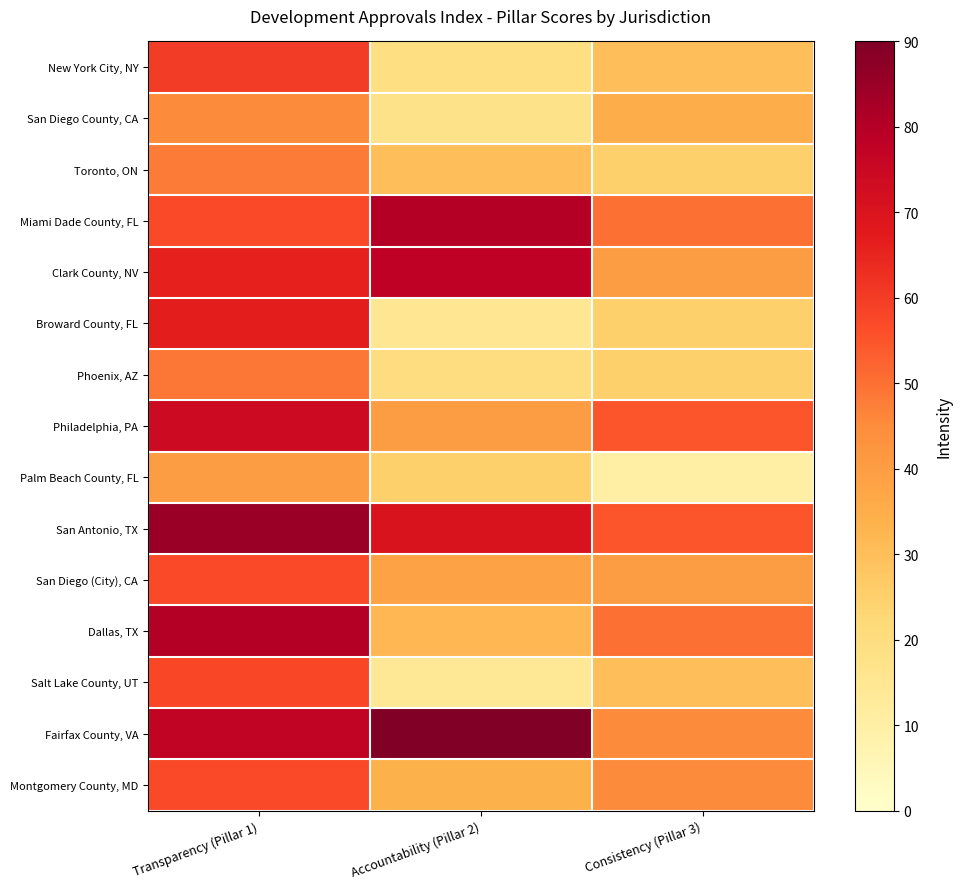

Reading left to right, transcribe all the data shown in this chart.

New York City, NY: Transparency (Pillar 1)=60	Accountability (Pillar 2)=19	Consistency (Pillar 3)=30
San Diego County, CA: Transparency (Pillar 1)=45	Accountability (Pillar 2)=17	Consistency (Pillar 3)=35
Toronto, ON: Transparency (Pillar 1)=48	Accountability (Pillar 2)=30	Consistency (Pillar 3)=25
Miami Dade County, FL: Transparency (Pillar 1)=57	Accountability (Pillar 2)=80	Consistency (Pillar 3)=50
Clark County, NV: Transparency (Pillar 1)=66	Accountability (Pillar 2)=78	Consistency (Pillar 3)=40
Broward County, FL: Transparency (Pillar 1)=67	Accountability (Pillar 2)=15	Consistency (Pillar 3)=25
Phoenix, AZ: Transparency (Pillar 1)=49	Accountability (Pillar 2)=20	Consistency (Pillar 3)=25
Philadelphia, PA: Transparency (Pillar 1)=74	Accountability (Pillar 2)=40	Consistency (Pillar 3)=55
Palm Beach County, FL: Transparency (Pillar 1)=40	Accountability (Pillar 2)=25	Consistency (Pillar 3)=10
San Antonio, TX: Transparency (Pillar 1)=85	Accountability (Pillar 2)=70	Consistency (Pillar 3)=55
San Diego (City), CA: Transparency (Pillar 1)=57	Accountability (Pillar 2)=38	Consistency (Pillar 3)=40
Dallas, TX: Transparency (Pillar 1)=80	Accountability (Pillar 2)=32	Consistency (Pillar 3)=50
Salt Lake County, UT: Transparency (Pillar 1)=58	Accountability (Pillar 2)=14	Consistency (Pillar 3)=30
Fairfax County, VA: Transparency (Pillar 1)=77	Accountability (Pillar 2)=90	Consistency (Pillar 3)=45
Montgomery County, MD: Transparency (Pillar 1)=57	Accountability (Pillar 2)=34	Consistency (Pillar 3)=45